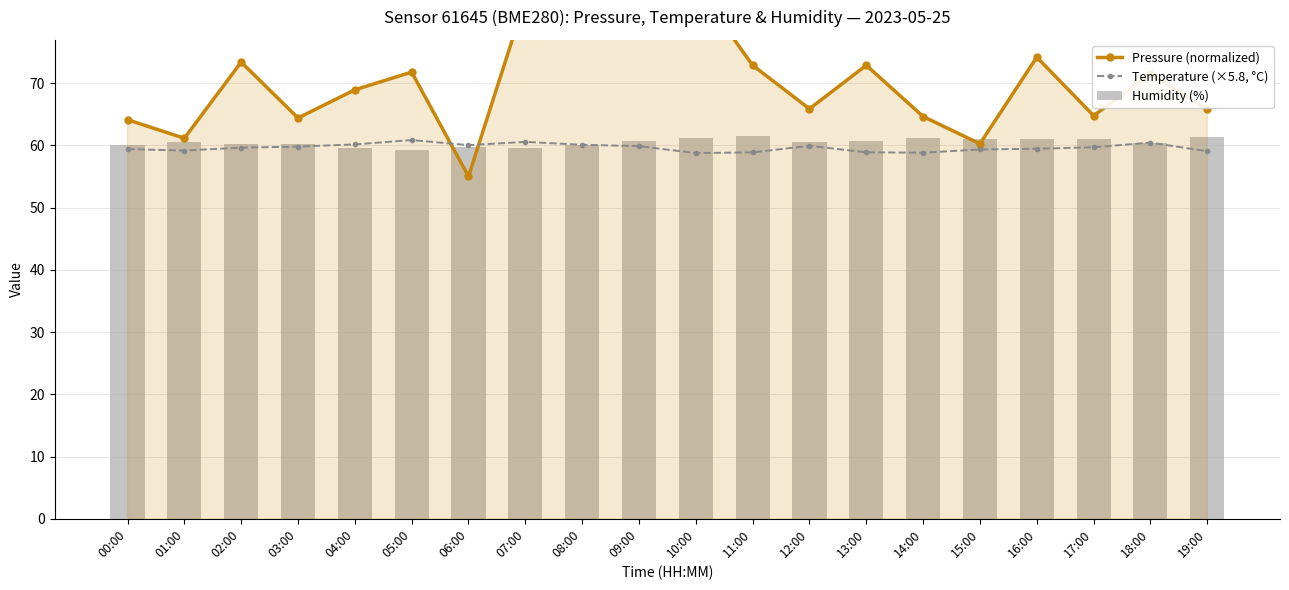

Rank the categories by Pressure (normalized) value from lowest to highest.

06:00, 15:00, 01:00, 00:00, 03:00, 14:00, 17:00, 19:00, 12:00, 04:00, 18:00, 05:00, 11:00, 13:00, 02:00, 16:00, 08:00, 07:00, 10:00, 09:00